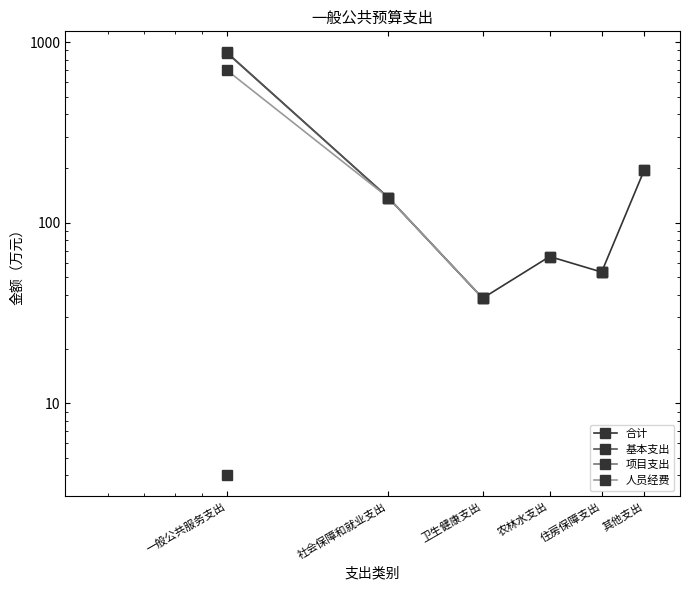

What is the smallest value displayed?

4.0